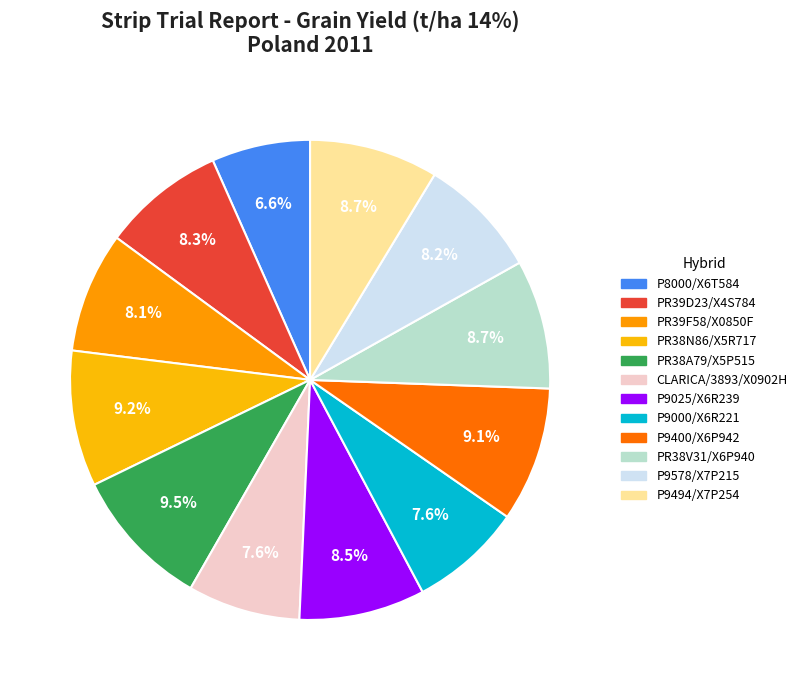

What percentage is NOT represented by P9025/X6R239?

91.5%